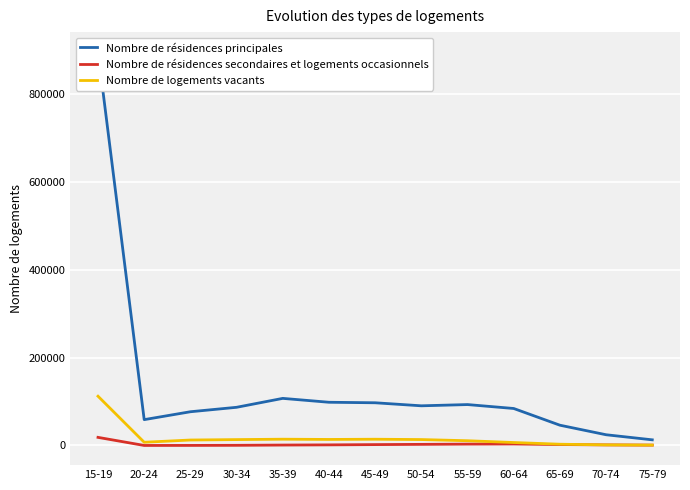

Rank the series at 40-44 from highest to lowest value.

Nombre de résidences principales, Nombre de logements vacants, Nombre de résidences secondaires et logements occasionnels